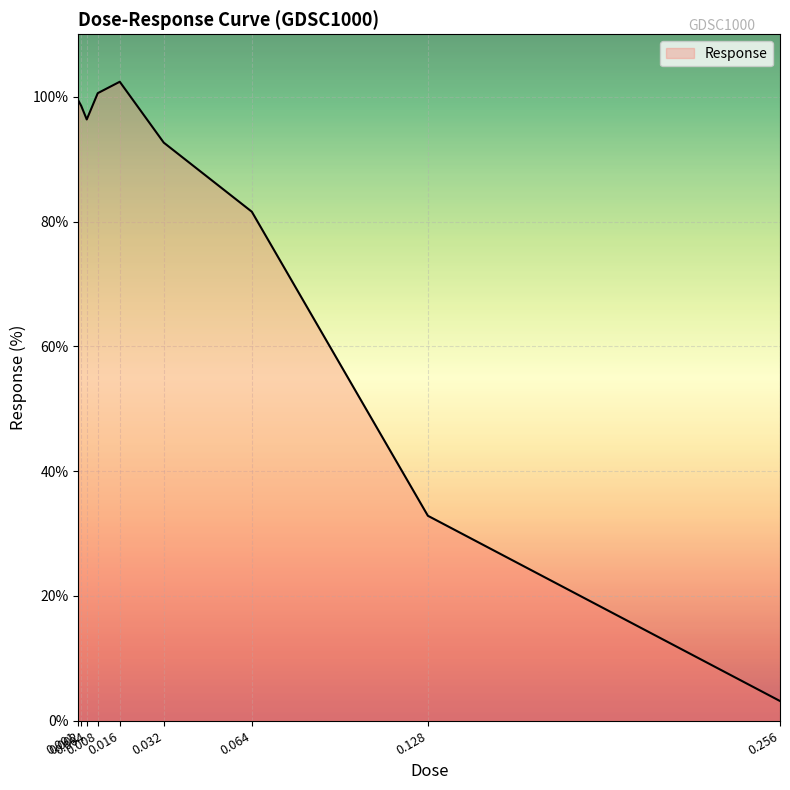

Is it true that the value at 0.064 is 81.6?

True